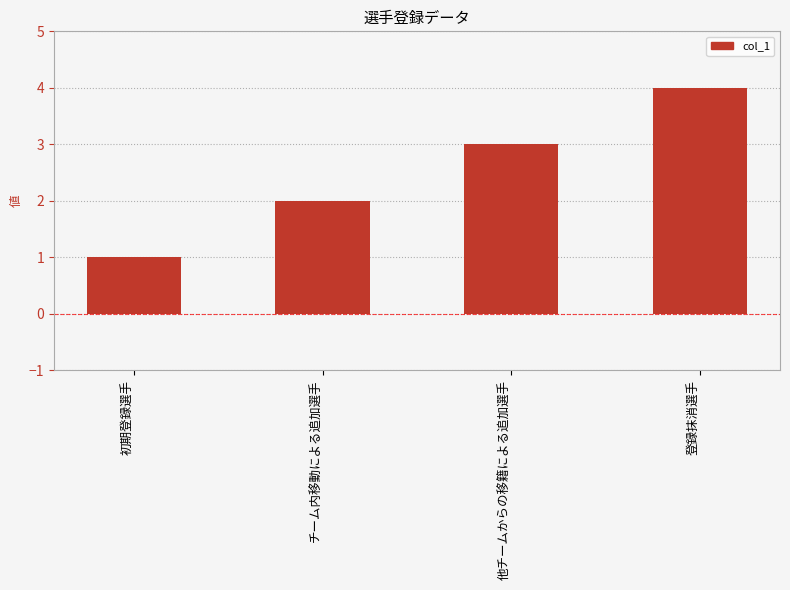

What is the difference between the second highest and second lowest values?

1